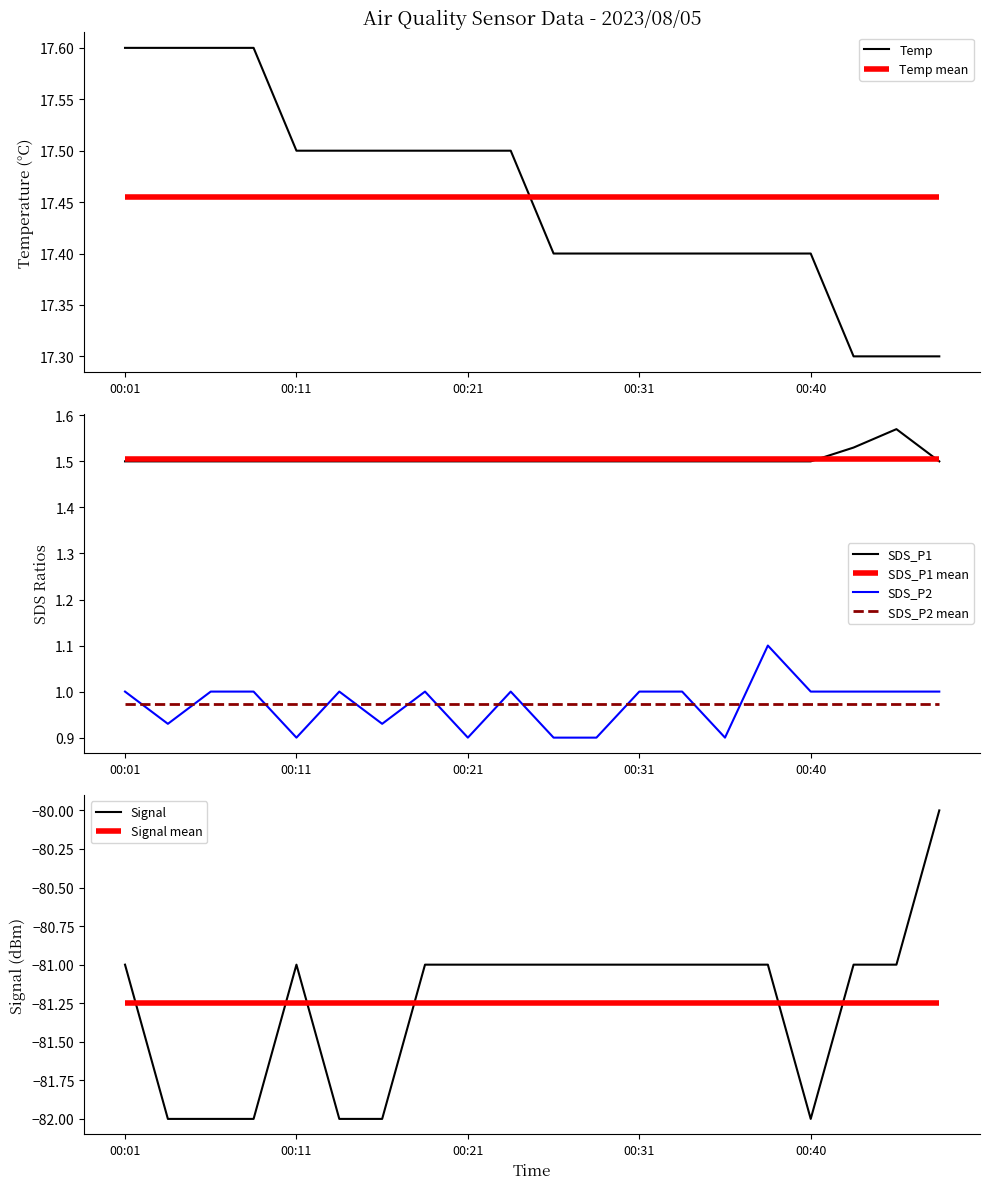

The Signal series shows -81.0 at 17. True or false?

True